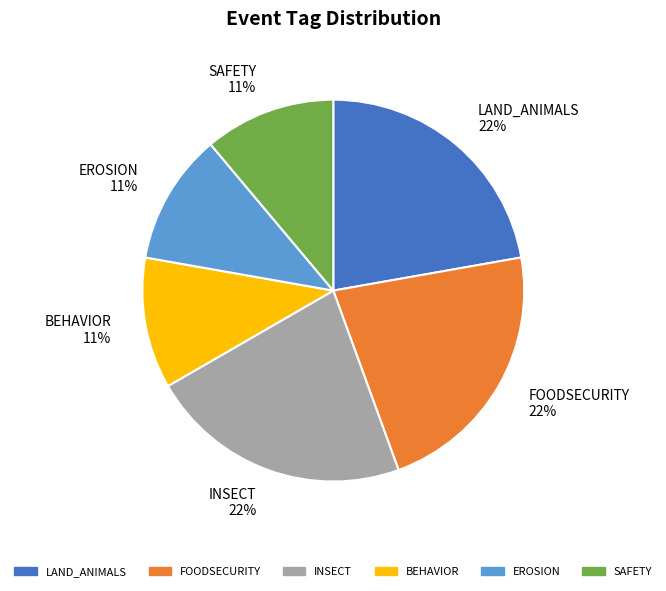

To the nearest percent, what is the combined percentage of BEHAVIOR and EROSION?

22%